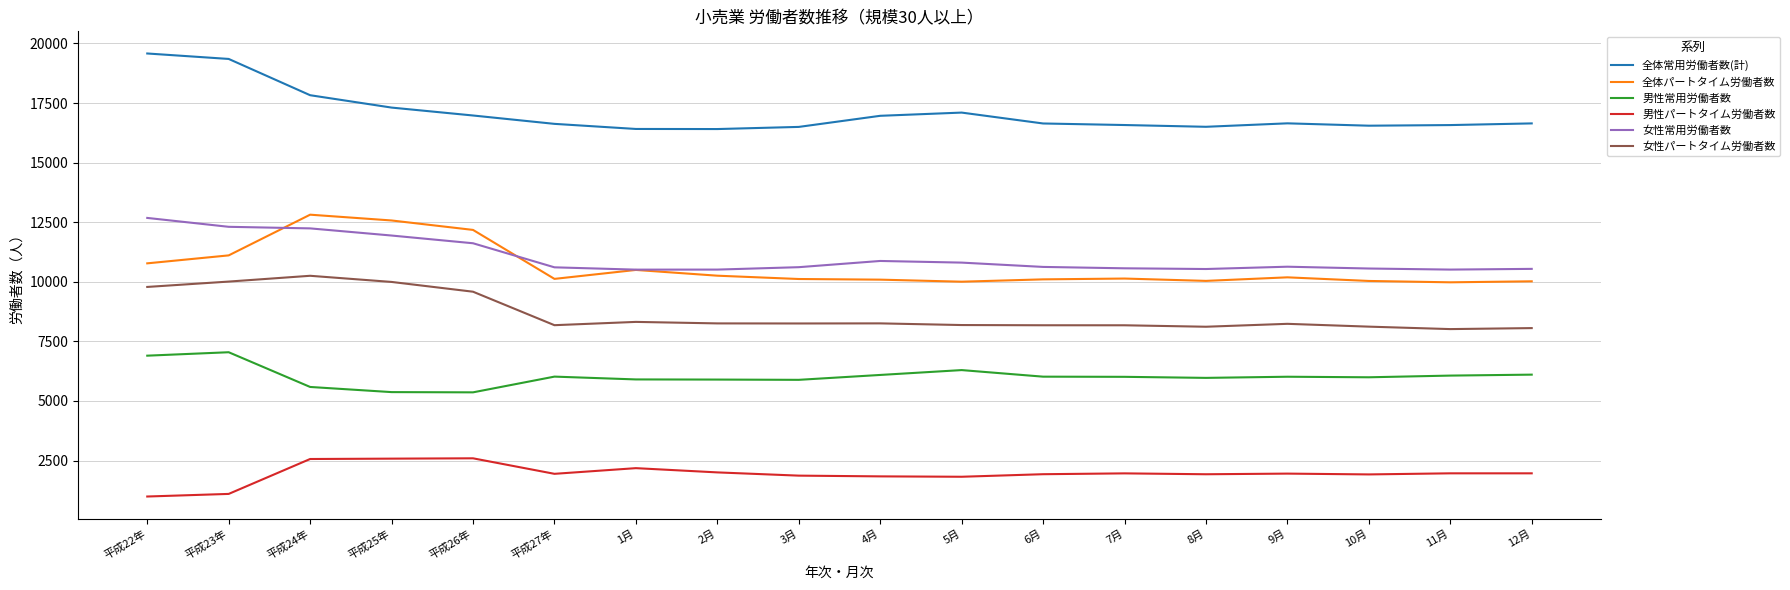

What is the difference between the maximum and minimum values in the 女性パートタイム労働者数 series?

2237